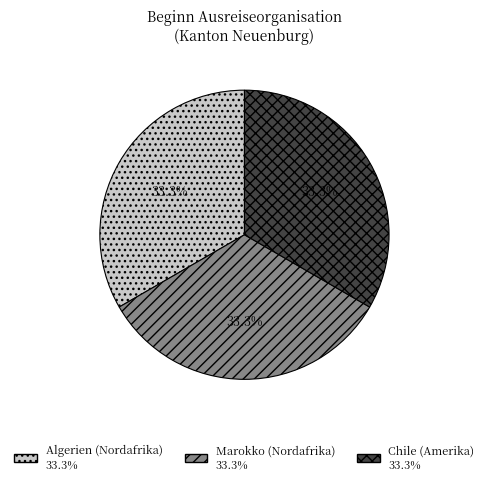

Is there any slice that represents more than half of the pie?

No